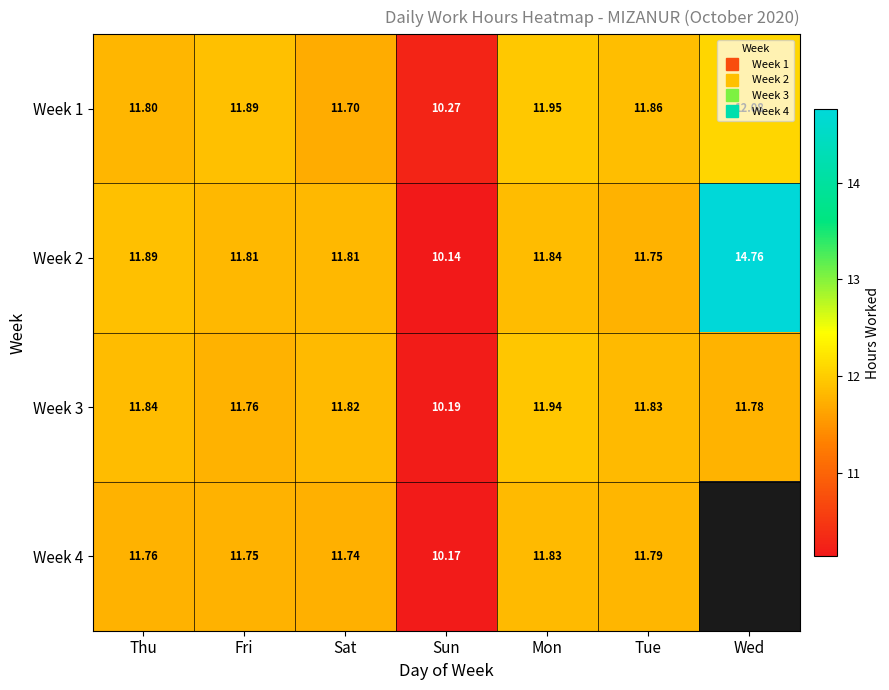

What is the smallest value displayed?

10.1